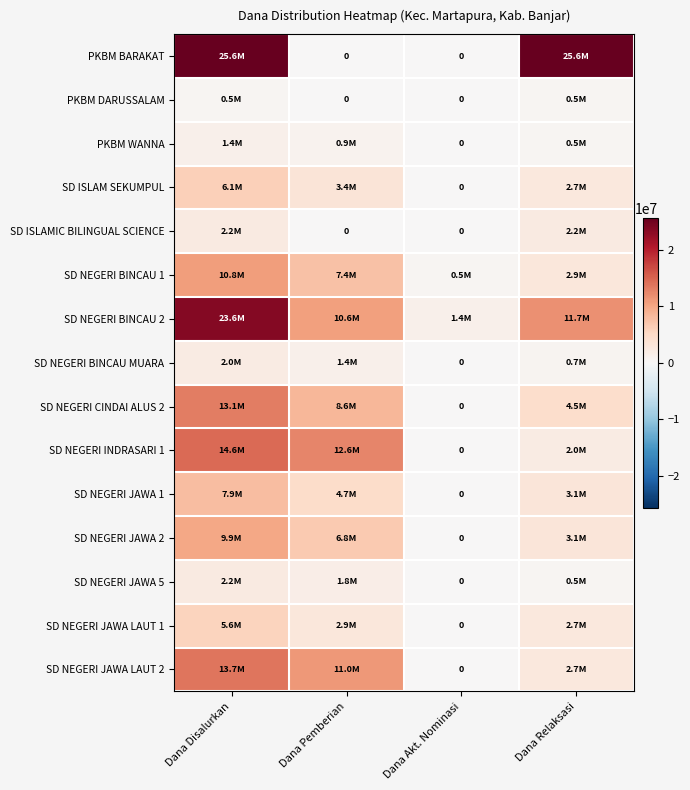

Which series changed the most between Dana Disalurkan and Dana Akt. Nominasi?

PKBM BARAKAT